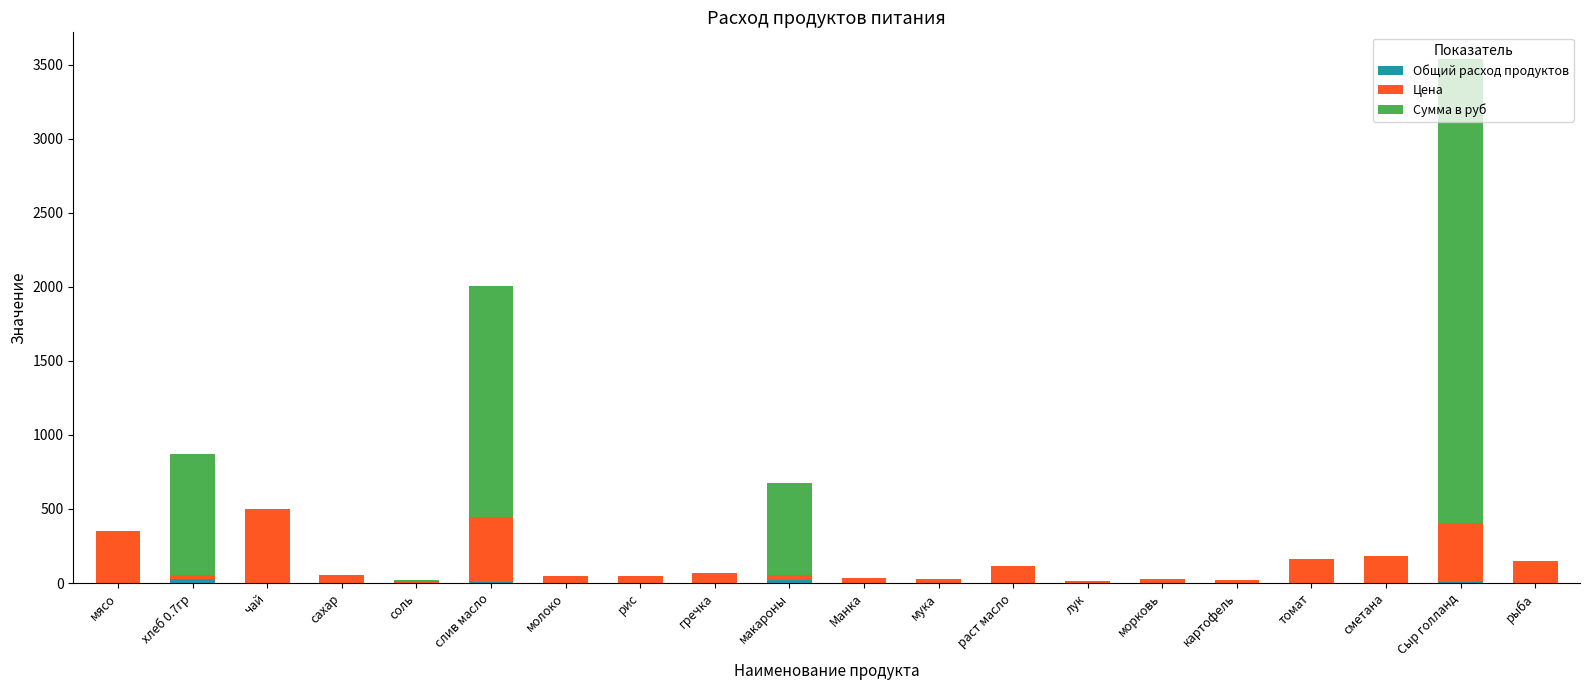

Count the number of data series in this chart.

3